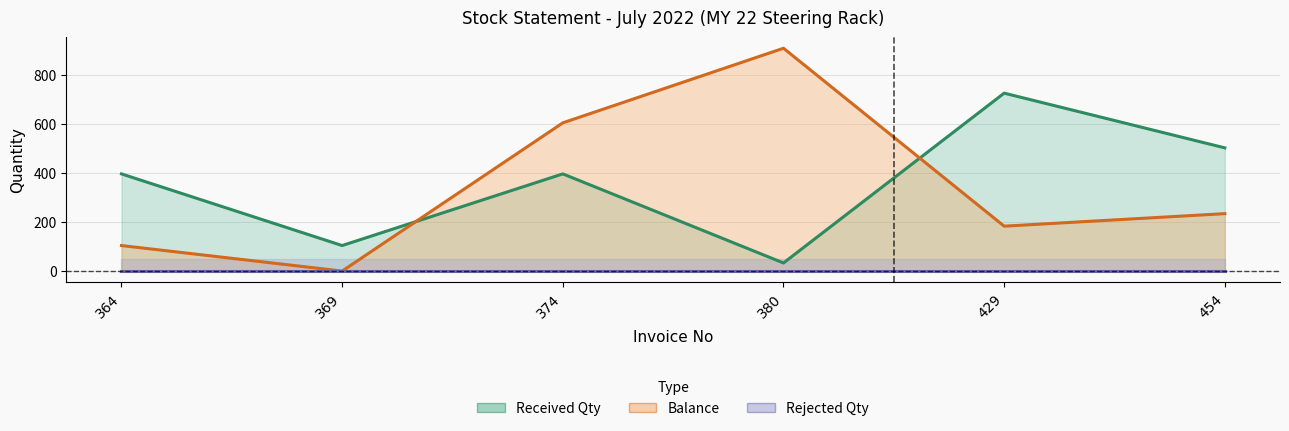

Which has a higher value, 364 or 380?

380